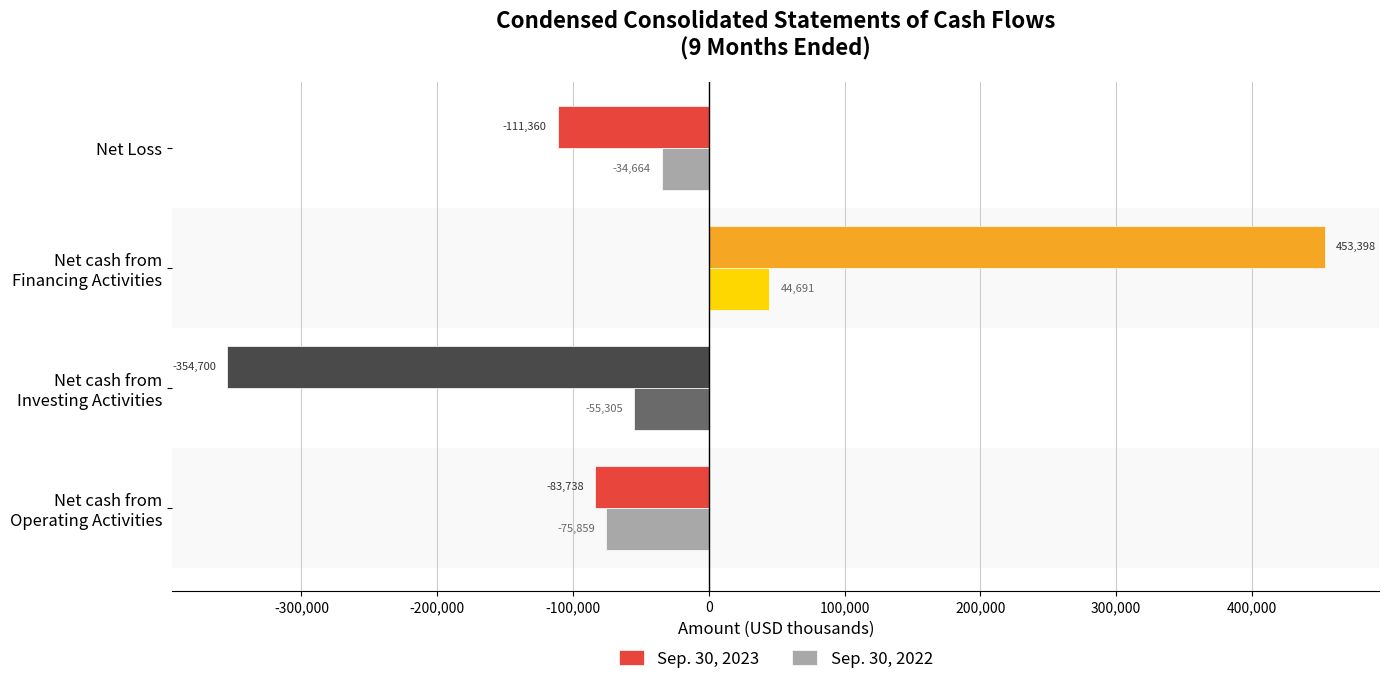

Which series has the largest total across all categories?

Sep. 30, 2023